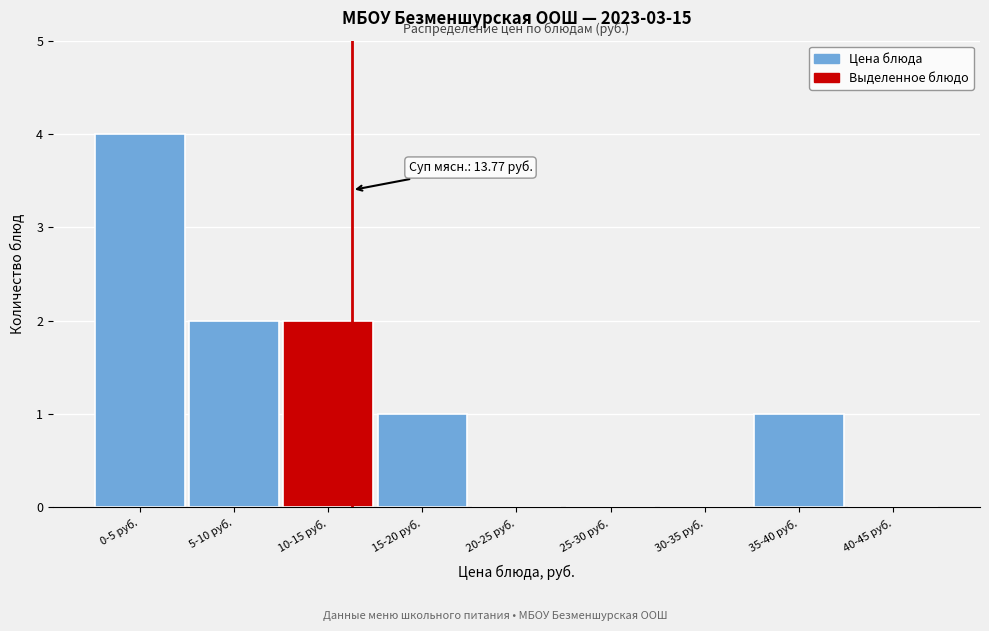

Reading right to left, extract all data points from this chart.

40-45 руб.=0	35-40 руб.=1	30-35 руб.=0	25-30 руб.=0	20-25 руб.=0	15-20 руб.=1	10-15 руб.=2	5-10 руб.=2	0-5 руб.=4